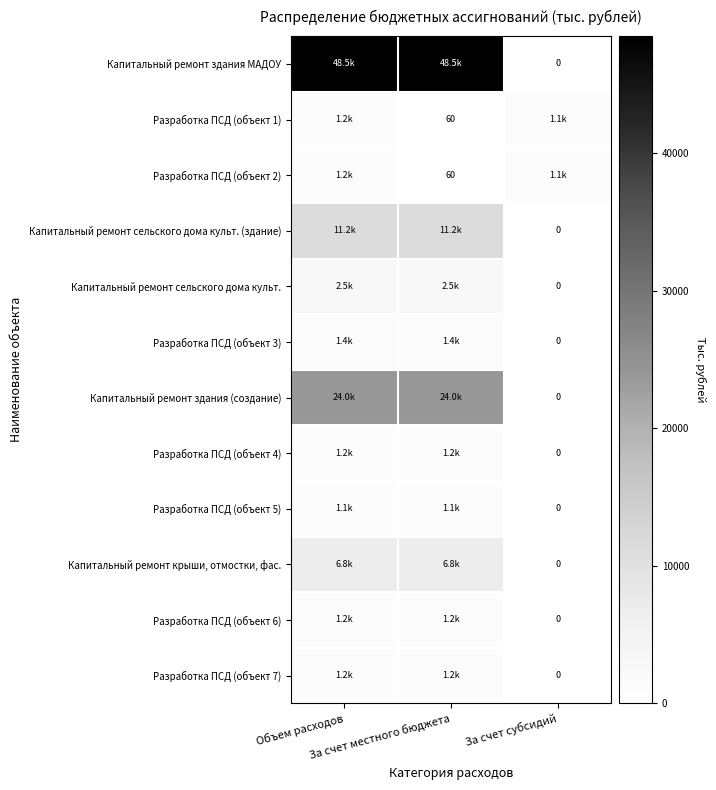

Is it true that Капитальный ремонт крыши, отмостки, фас. equals 0.0 at За счет субсидий?

True